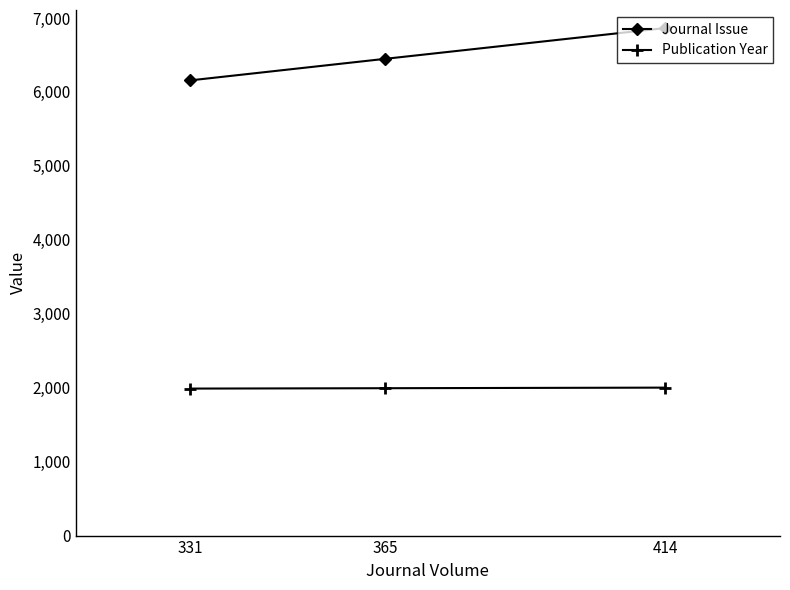

At which label is Journal Issue closest to 6510?

365